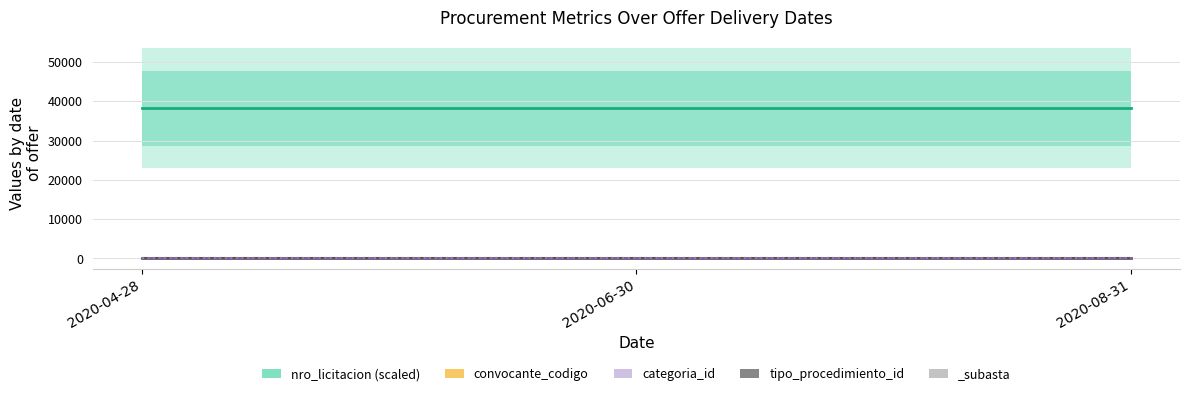

Which series has the largest range (max minus min)?

nro_licitacion (scaled)